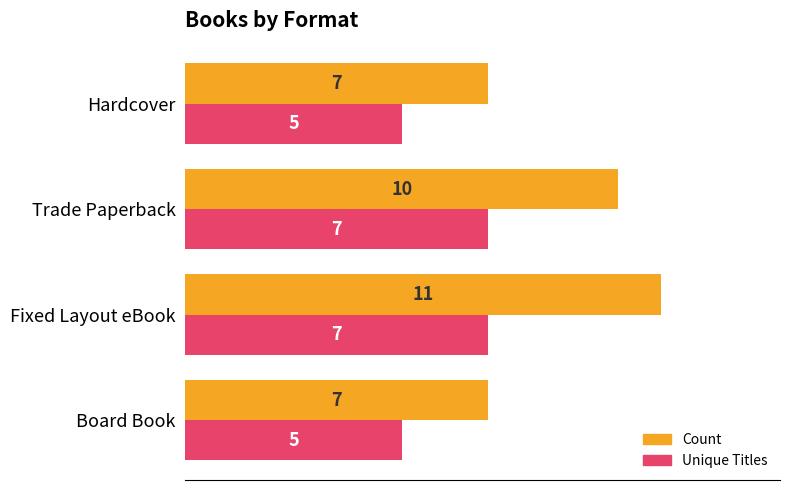

Which label corresponds to the largest value in the chart?

Fixed Layout eBook